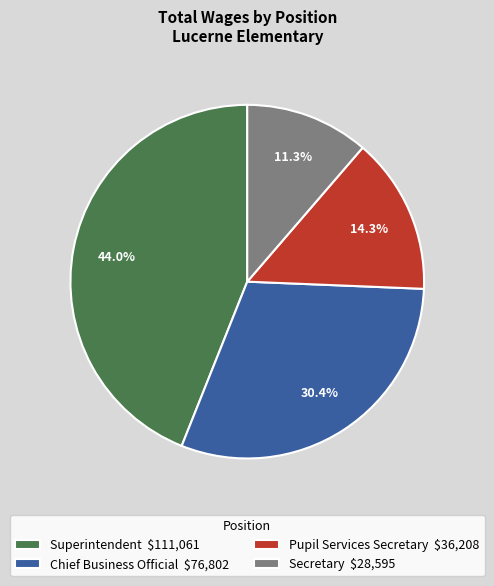

To the nearest percent, what percentage of the pie is Pupil Services Secretary?

14%